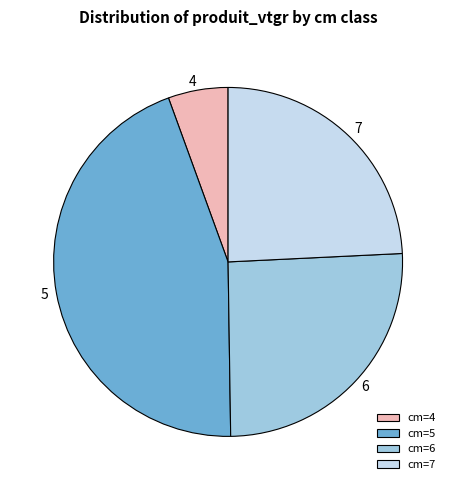

Is it true that cm=5 is 54% of the pie?

False